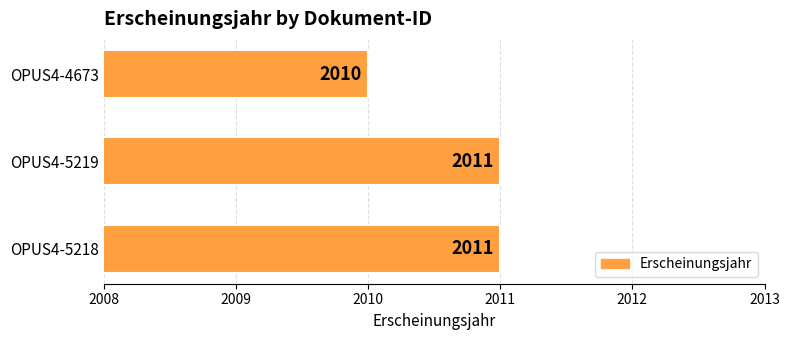

Count the values in the range 2010 to 2011.

3